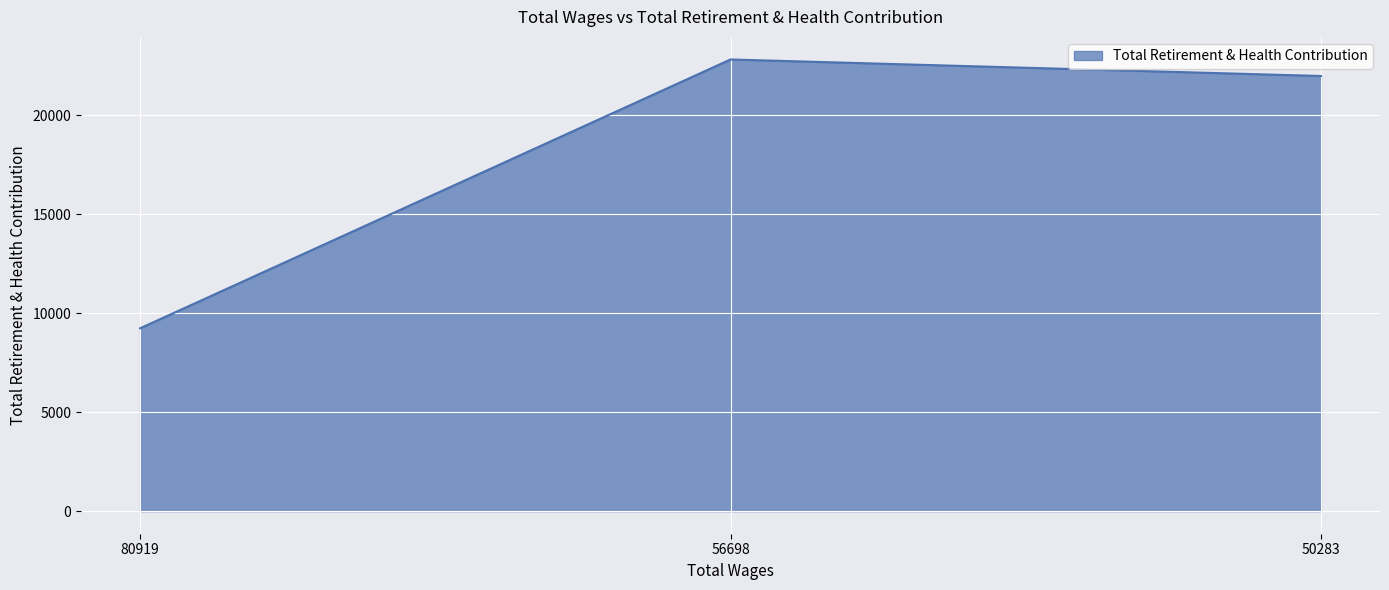

What is the smallest value displayed?

9239